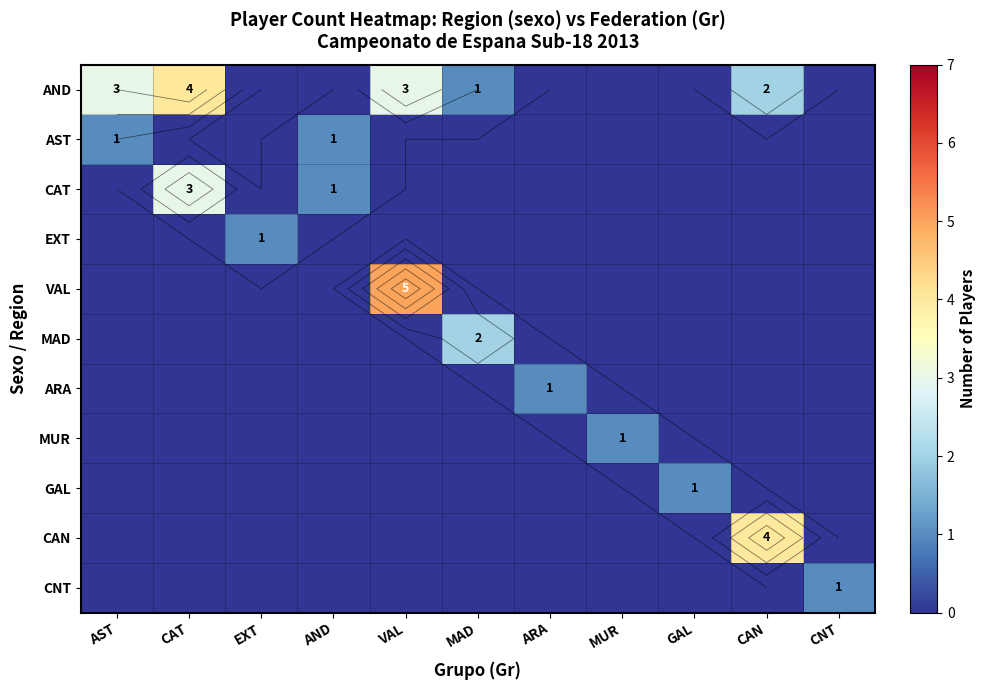

What is the difference between the maximum and minimum values in the GAL series?

1